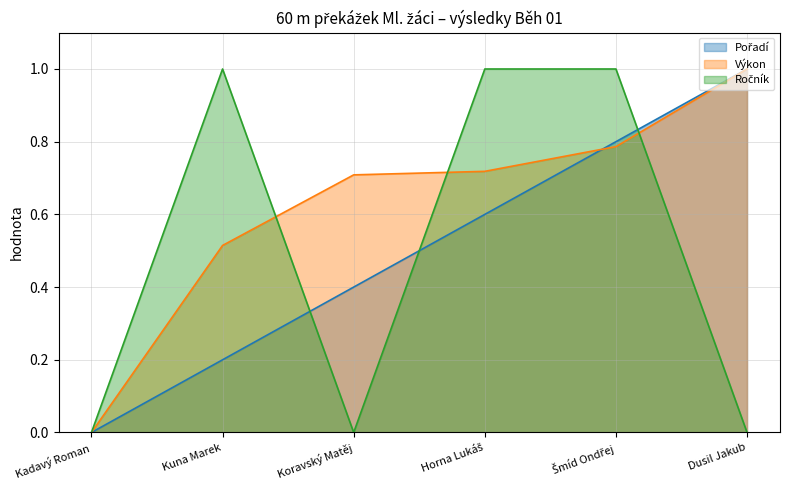

Where do Výkon and Ročník first cross each other?

Kuna Marek and Koravský Matěj